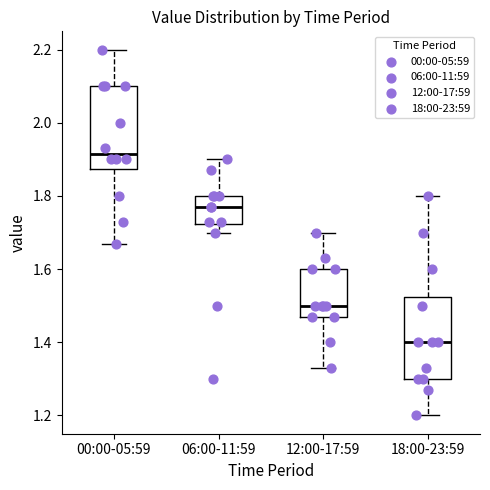

Reading left to right, transcribe this box plot: for each box, give where its median line is, the range the box spans, and where its two whiskers end, as read against the y-axis. The values are not printed on the chart, so give them approximately, as read against the axis.

00:00-05:59: median 1.92, box 1.88 to 2.10, whiskers 1.68 to 2.20
06:00-11:59: median 1.78, box 1.72 to 1.80, whiskers 1.70 to 1.90
12:00-17:59: median 1.50, box 1.48 to 1.60, whiskers 1.34 to 1.70
18:00-23:59: median 1.40, box 1.30 to 1.52, whiskers 1.20 to 1.80